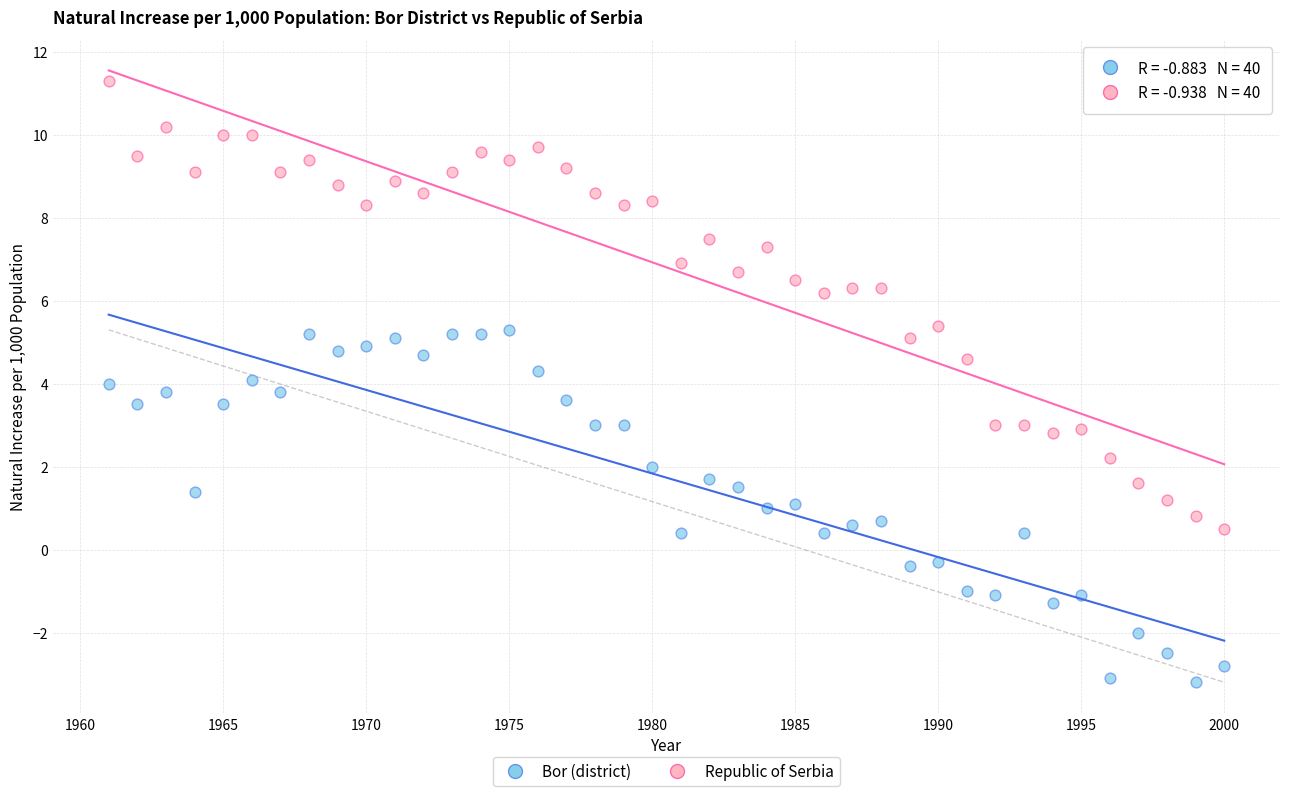

Which series has the widest spread of Y values?

Republic of Serbia